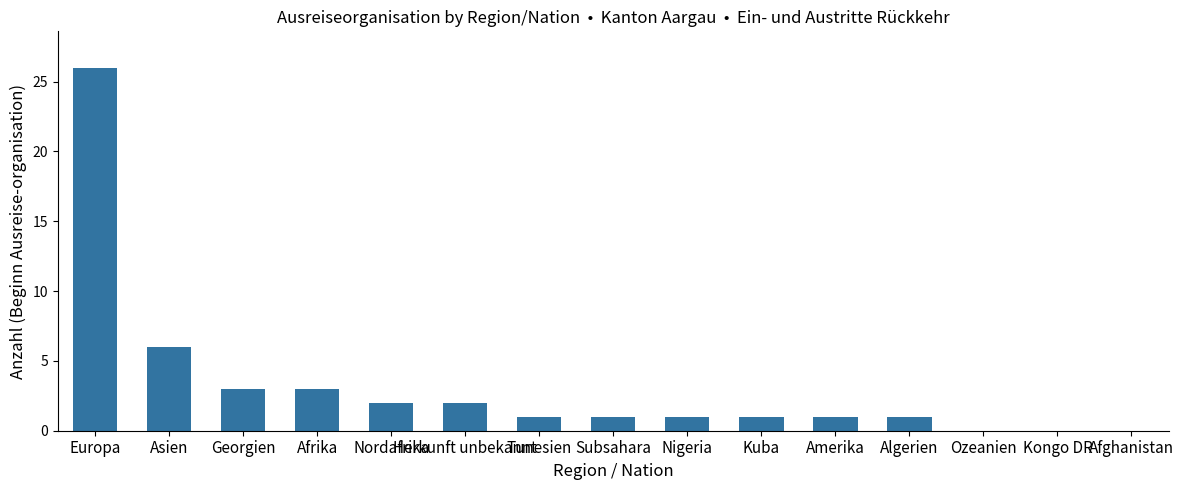

What is the change in value from Asien to Tunesien?

-5